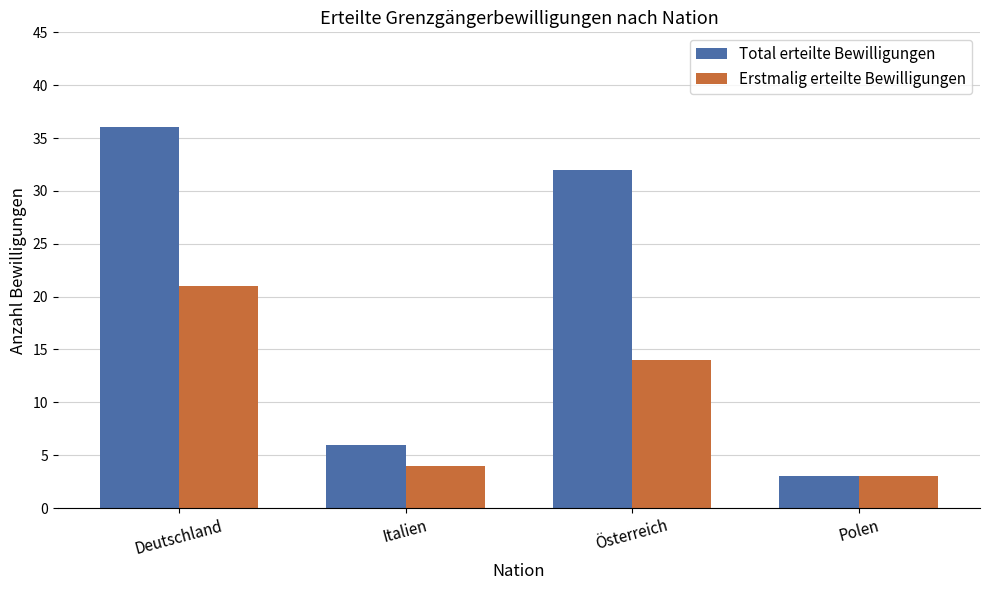

What is the minimum value for Erstmalig erteilte Bewilligungen?

3